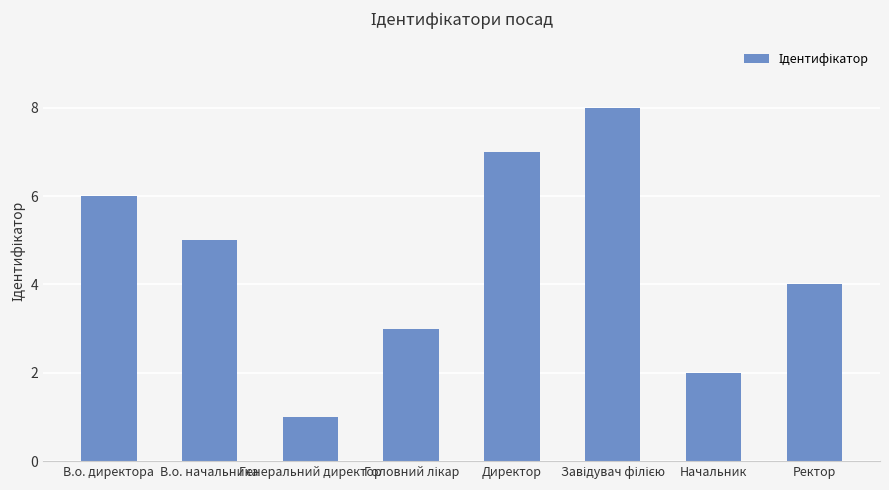

What is the label of the 8th bar from the left?

Ректор